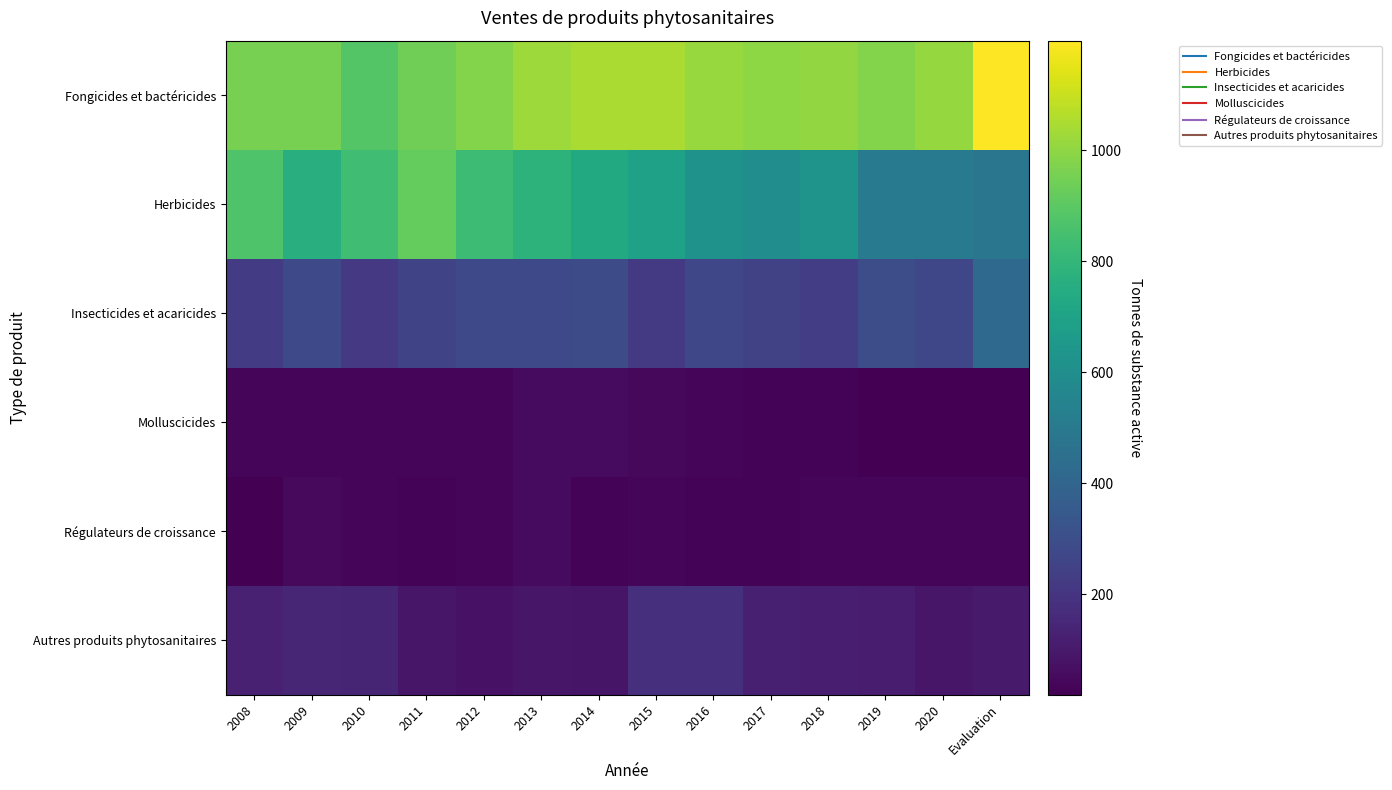

Rank the series by their maximum value, from highest to lowest.

Fongicides et bactéricides, Herbicides, Insecticides et acaricides, Autres produits phytosanitaires, Molluscicides, Régulateurs de croissance